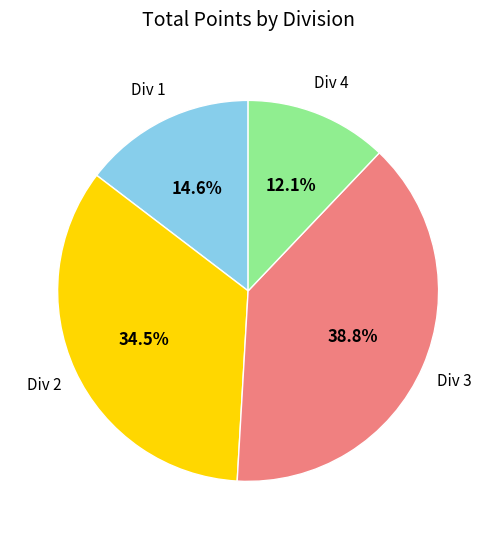

Is there any slice that represents more than half of the pie?

No